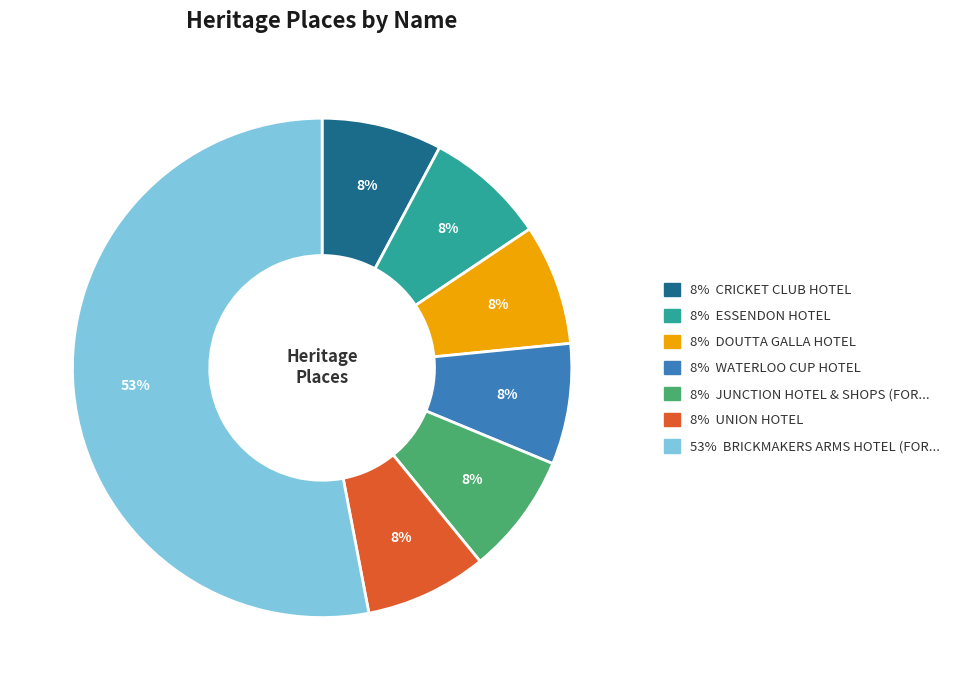

Is there a majority slice in this chart?

Yes